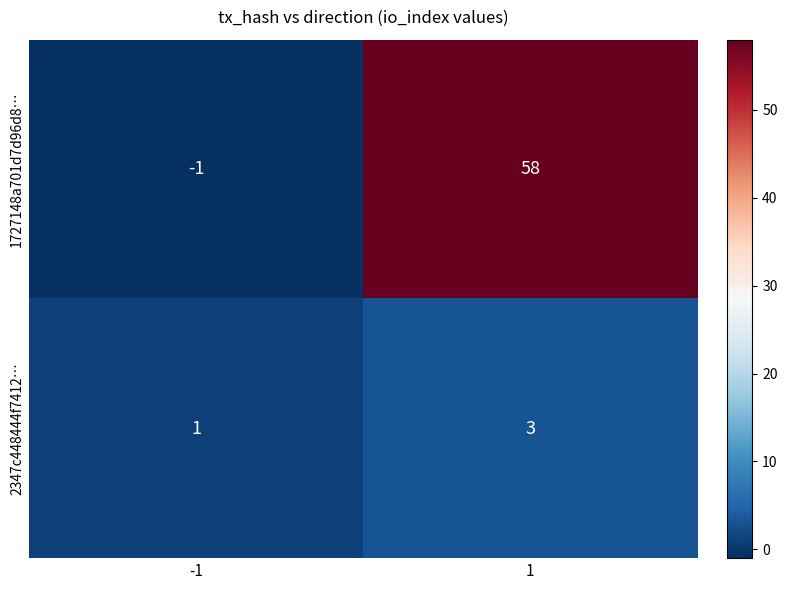

Which series changed the most between -1 and 1?

1727148a701d7d96d8…